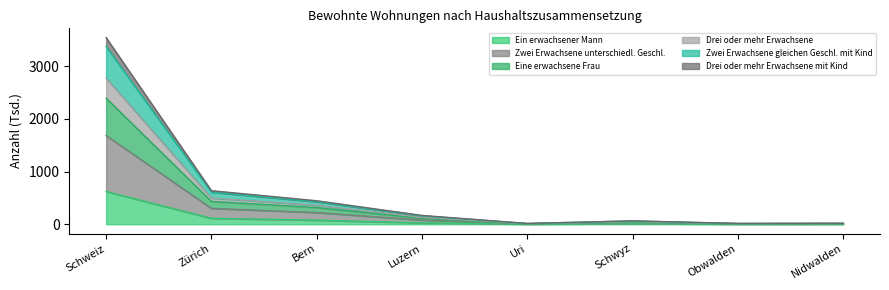

At which category is the sum across all series the highest?

Schweiz